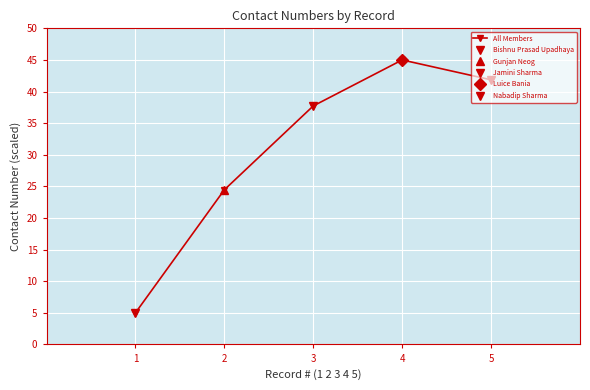

Is this an area chart (filled region under the line)?

No